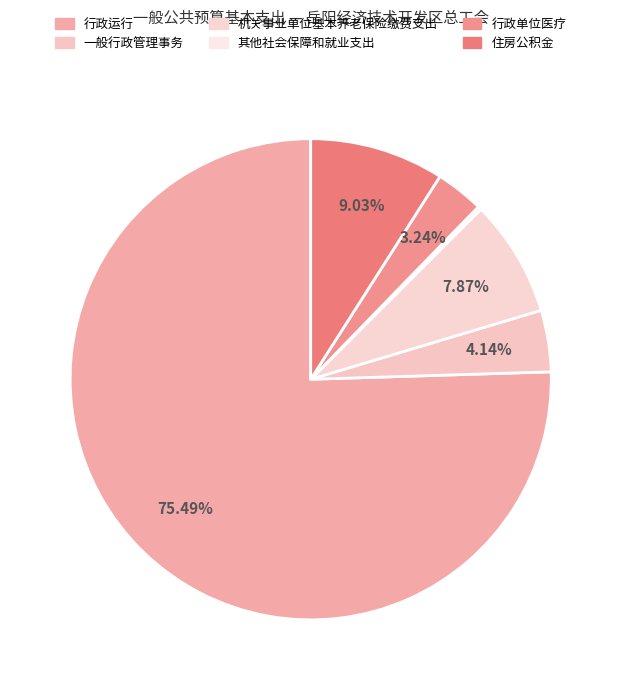

Which category has the smallest portion of the pie?

其他社会保障和就业支出